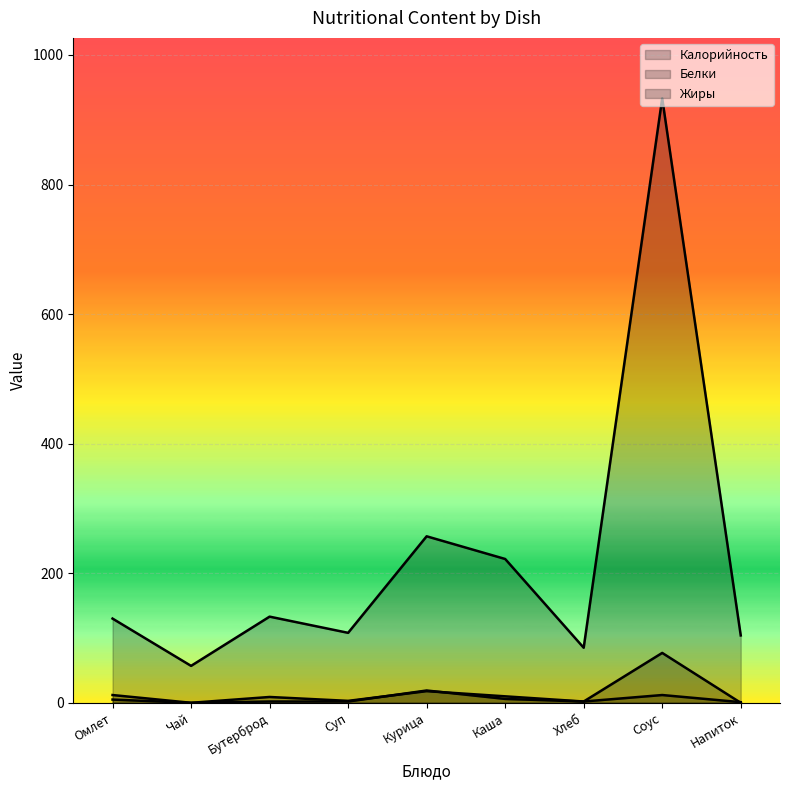

How many lines are shown in the chart?

3